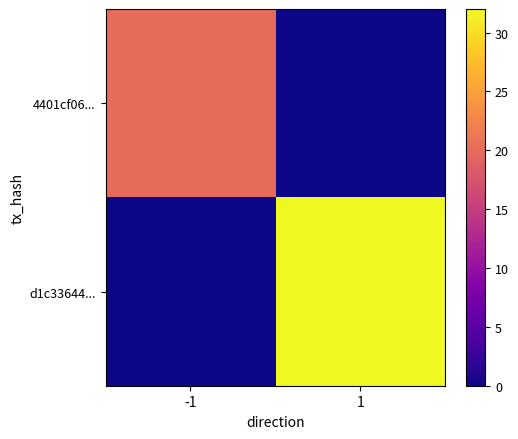

What is the highest value of the 4401cf06... series?

20.0